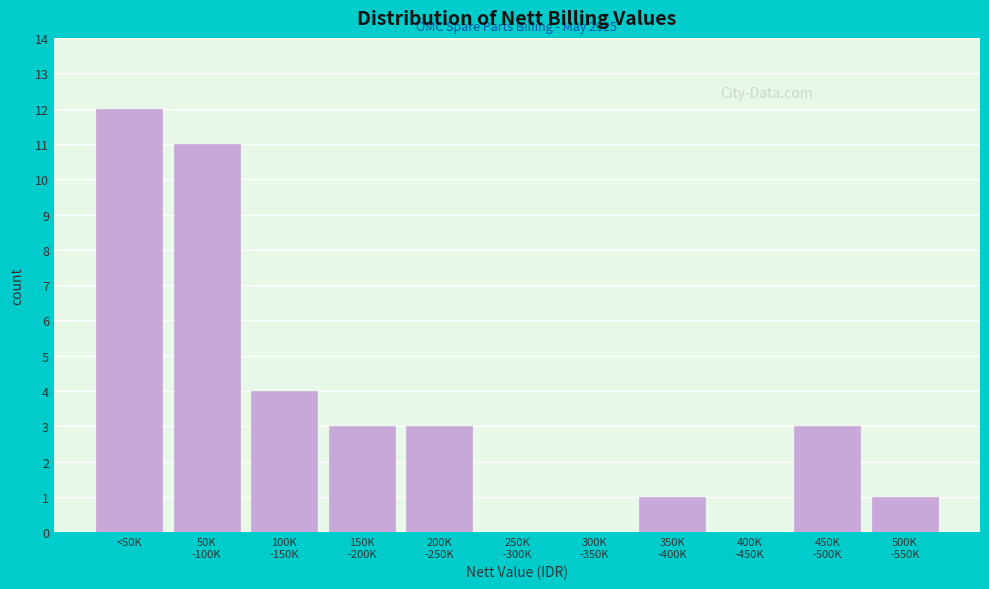

What is the sum of all values?

38